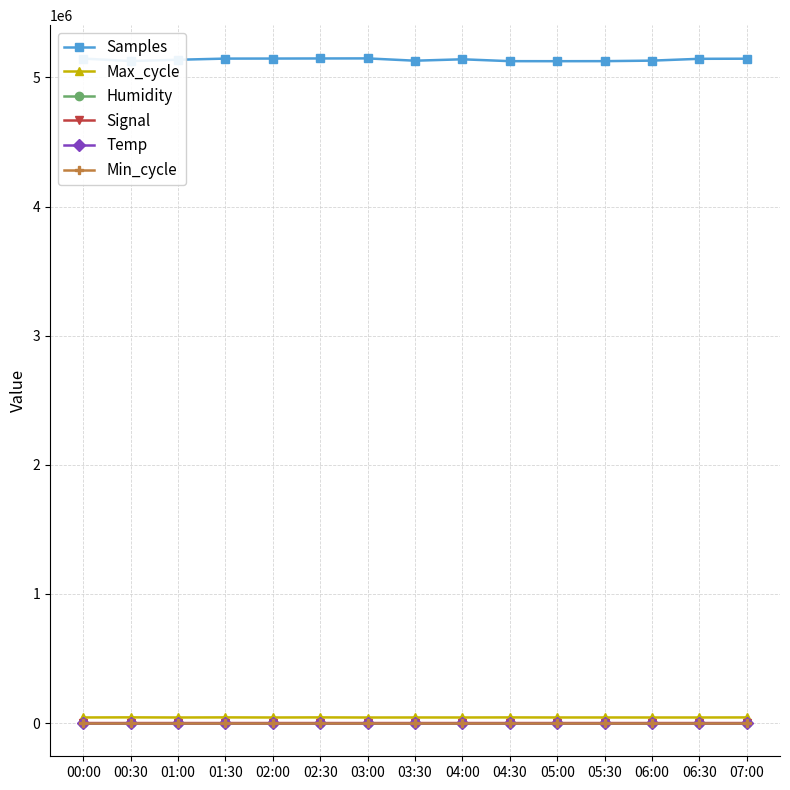

What are all the series names shown in the legend?

Samples, Max_cycle, Humidity, Signal, Temp, Min_cycle